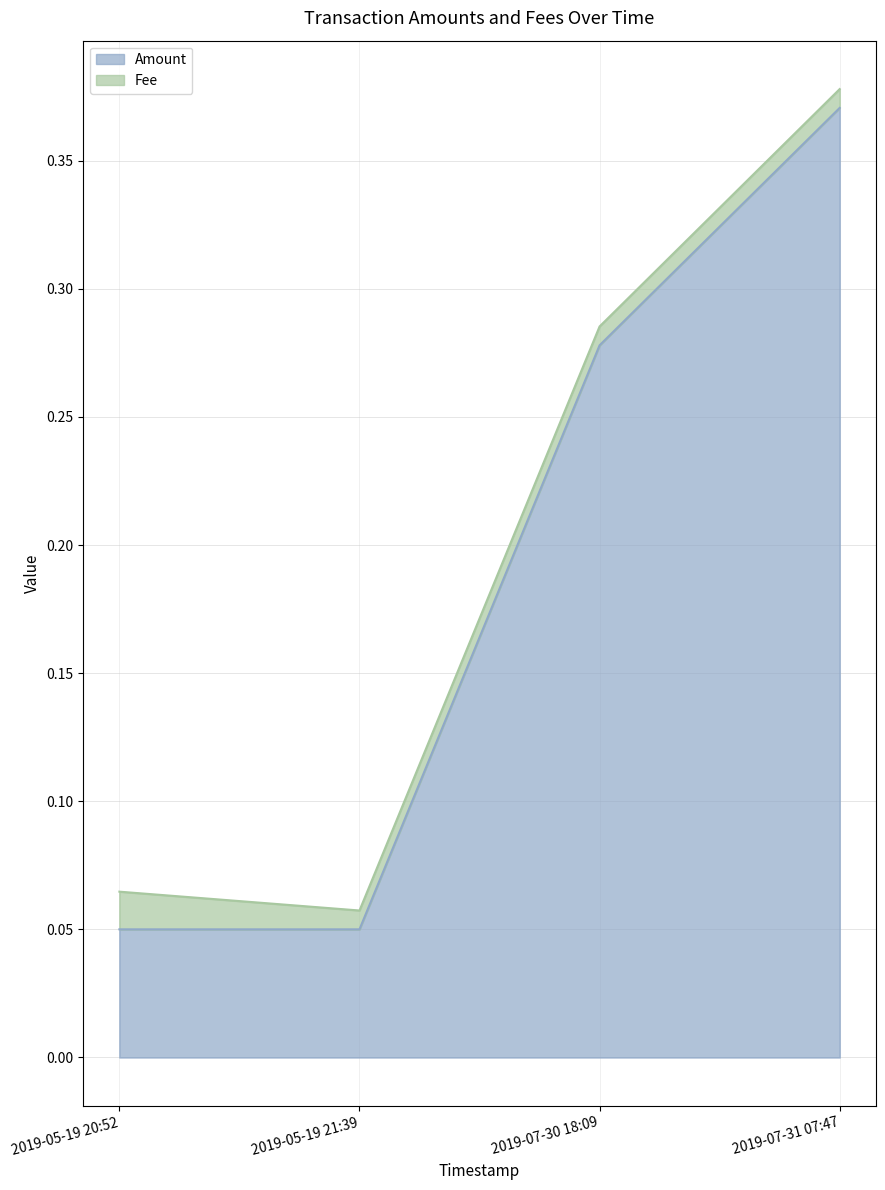

At which label is the value closest to 0?

2019-05-19 20:52